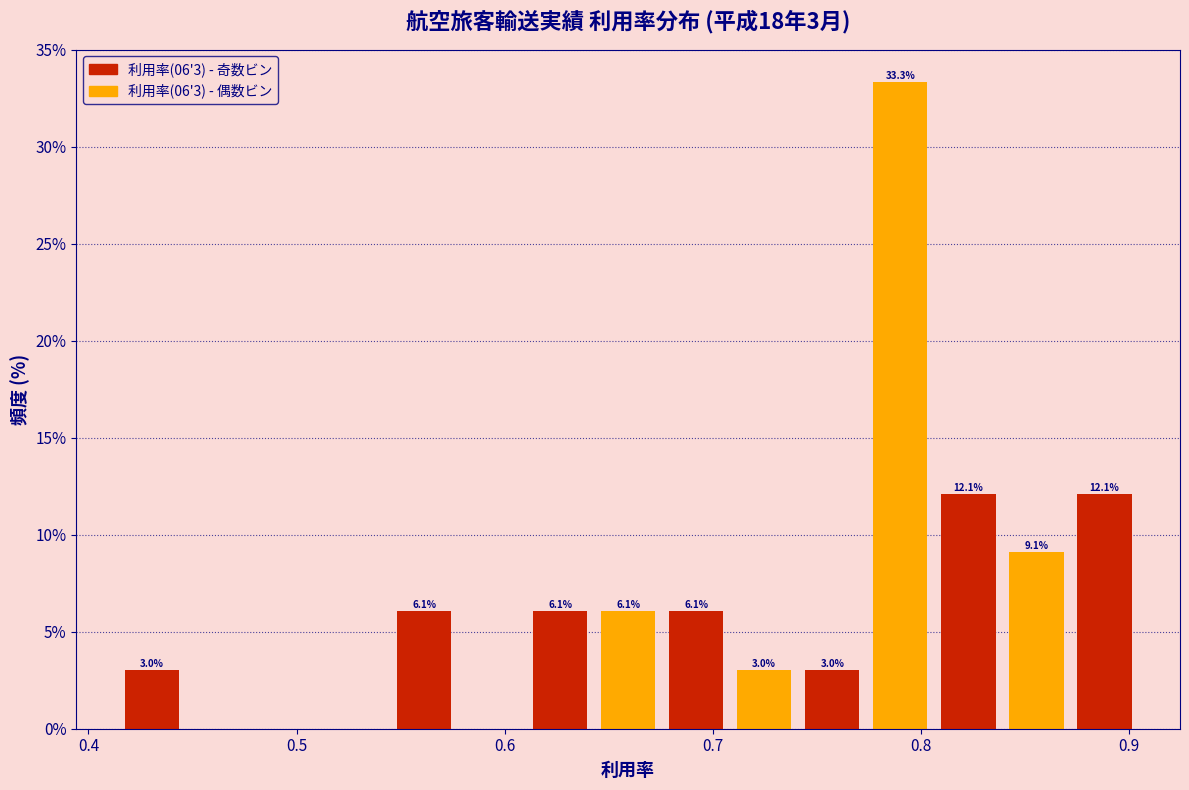

Read against the x-axis, roughly where is the centre of the tallest bar?

0.79